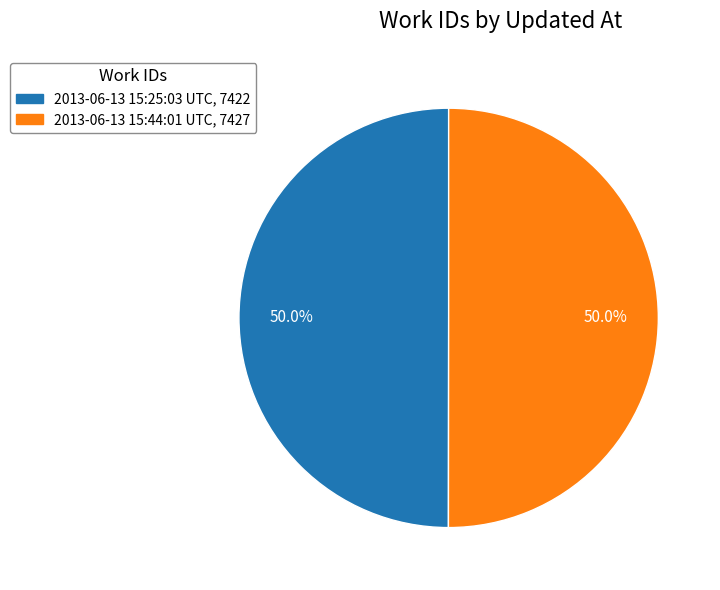

How many segments does this pie chart have?

2